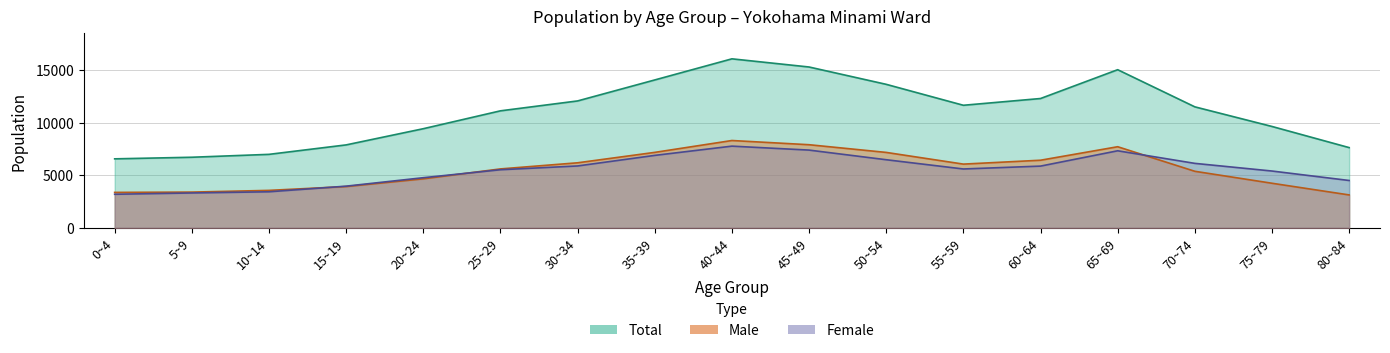

How many values in the Total series exceed 11499?

8